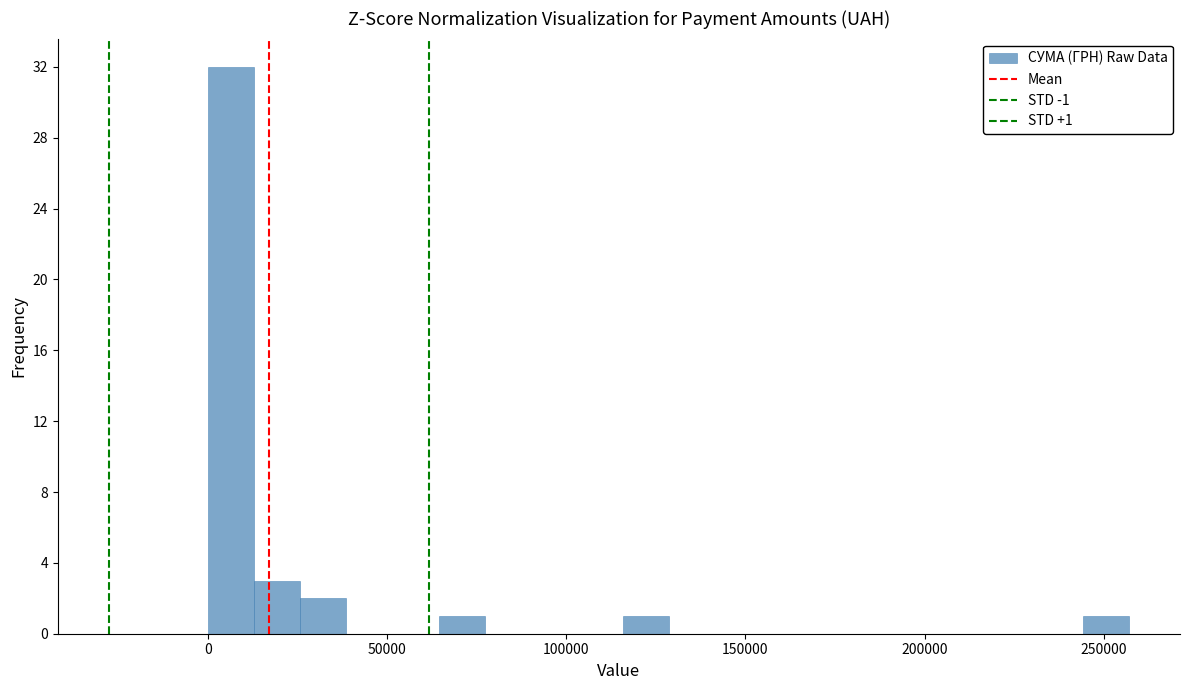

Read against the x-axis, roughly where is the centre of the tallest bar?

5000